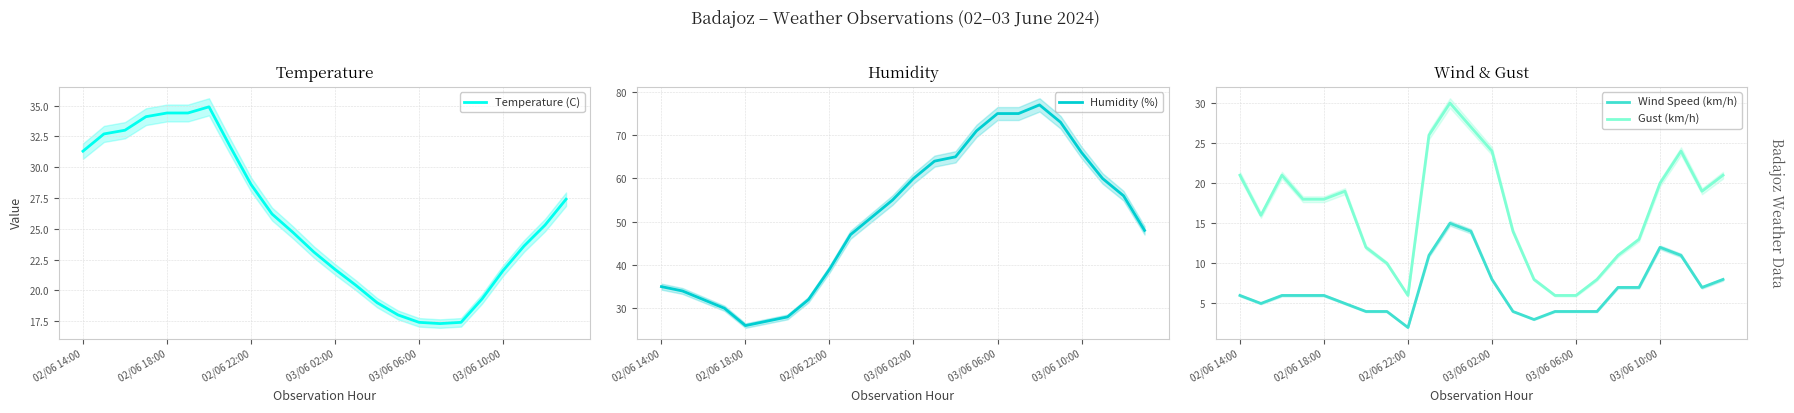

At which category is the sum across all series the highest?

10